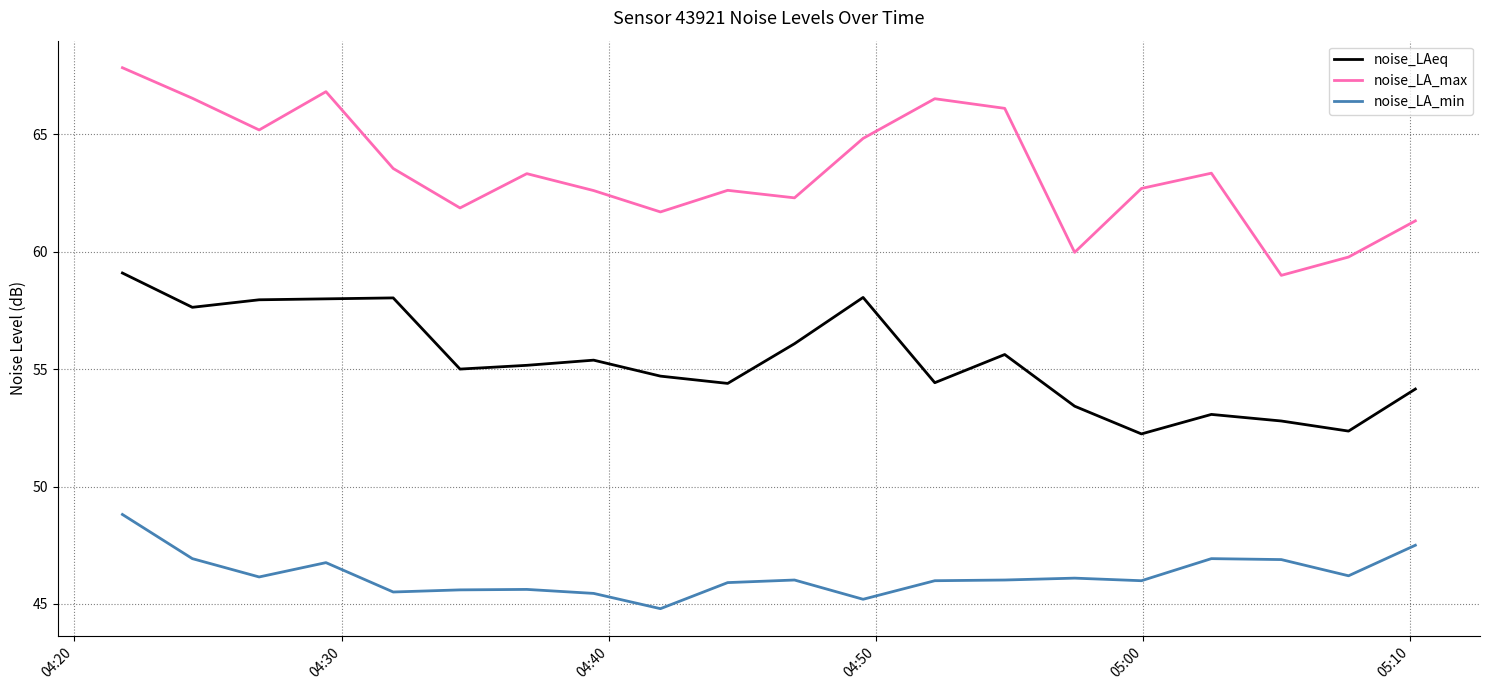

Which series has the widest spread of values?

noise_LA_max